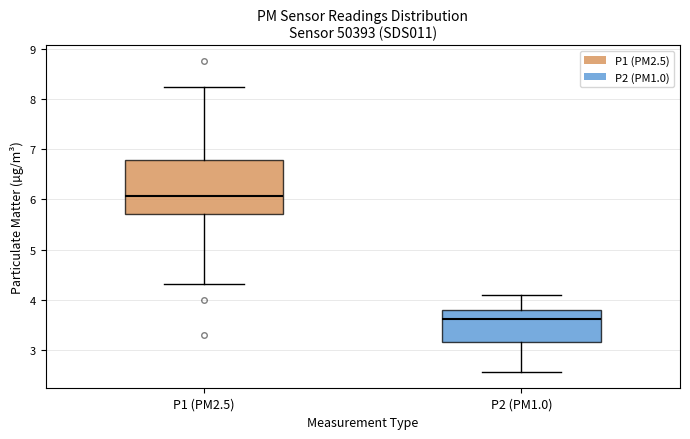

Reading left to right, read every box against the y-axis: the position of its median line, the range the box covers, and the ends of its whiskers. The values are not printed on the chart, so give them approximately, as read against the axis.

P1 (PM2.5): median 6.1, box 5.7 to 6.8, whiskers 4.3 to 8.3
P2 (PM1.0): median 3.6, box 3.2 to 3.8, whiskers 2.6 to 4.1